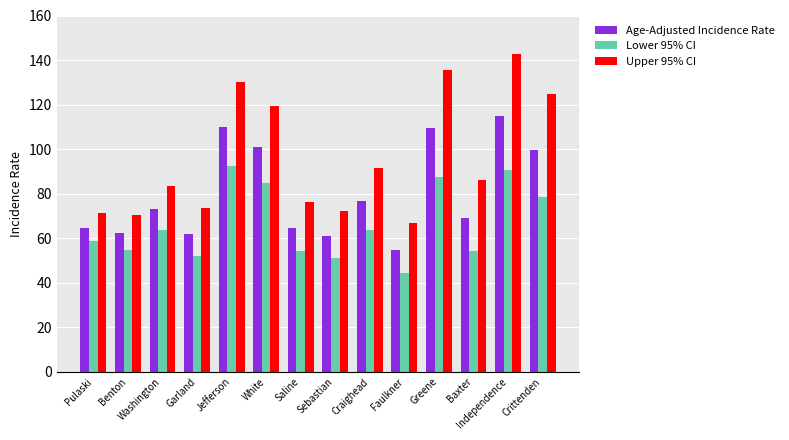

At which label does Lower 95% CI first exceed 63?

Washington